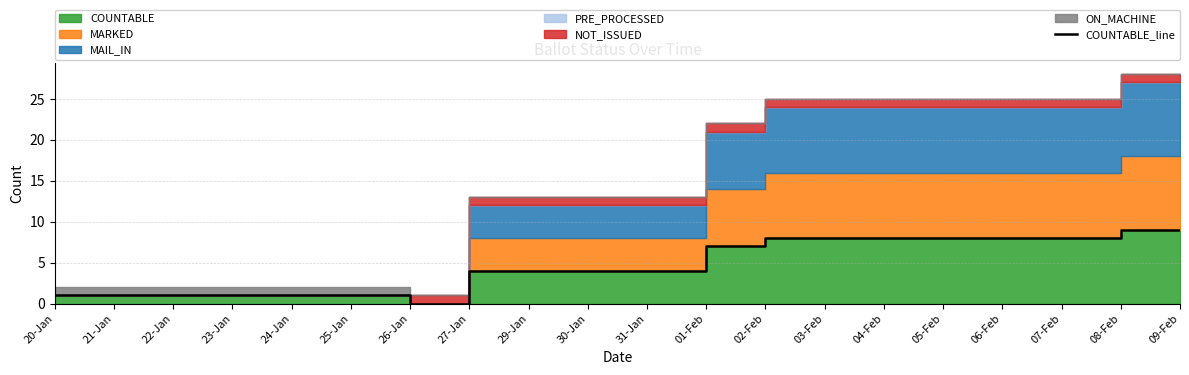

What is the label of the 20th point from the right?

20-Jan